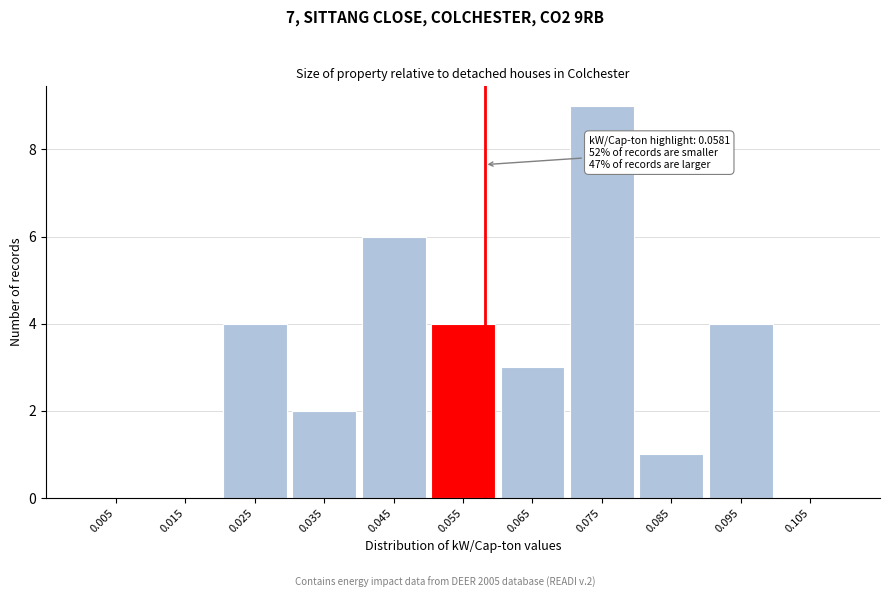

Which range on the x-axis has the tallest bar?

0.07 to 0.08